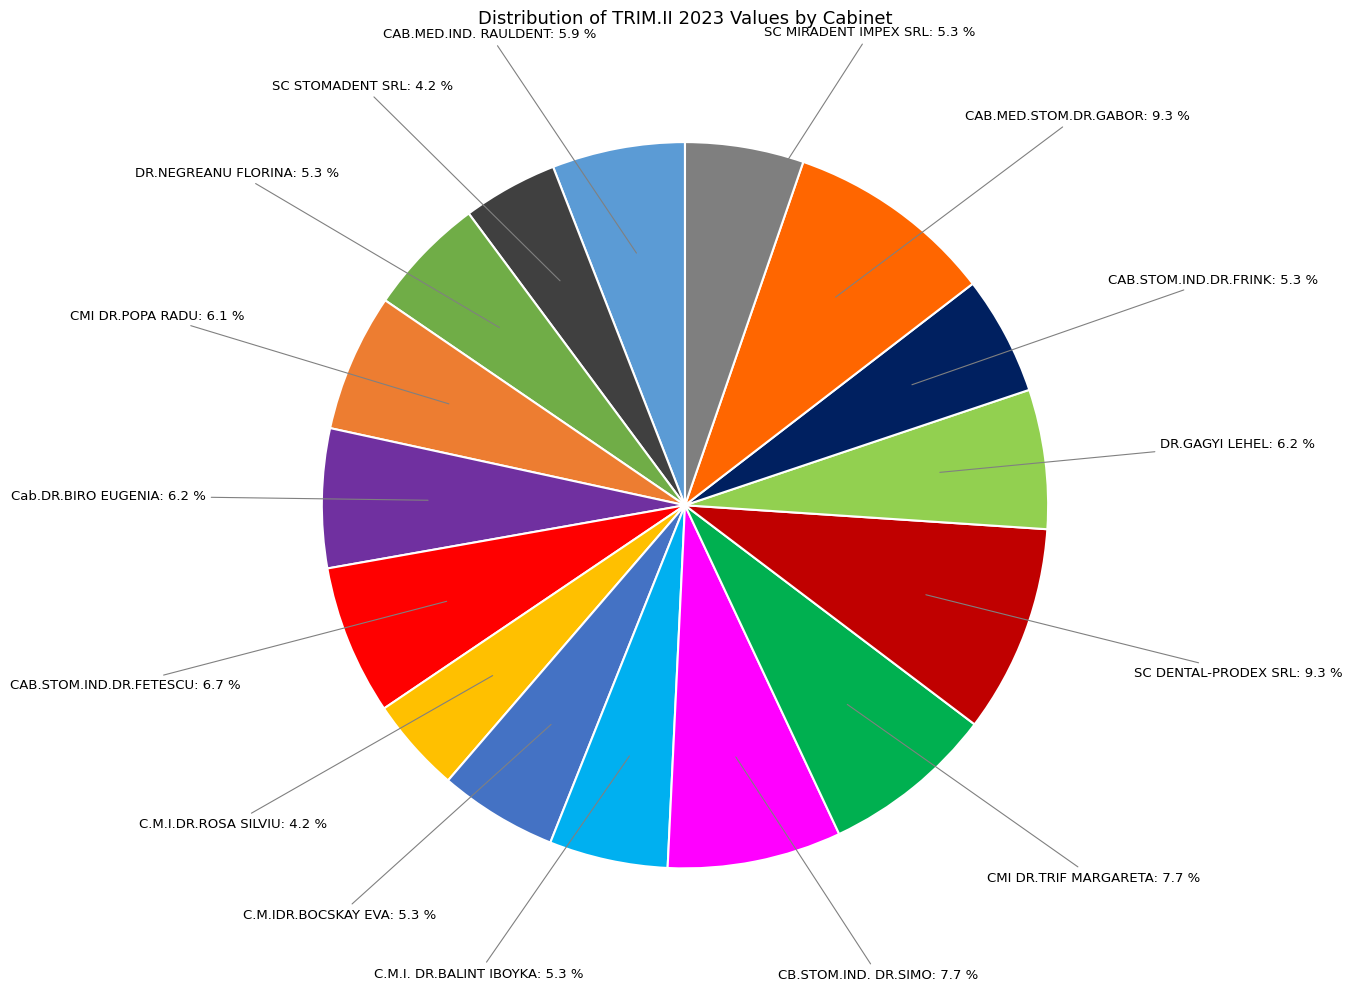

To the nearest percent, what is the average slice percentage?

6%